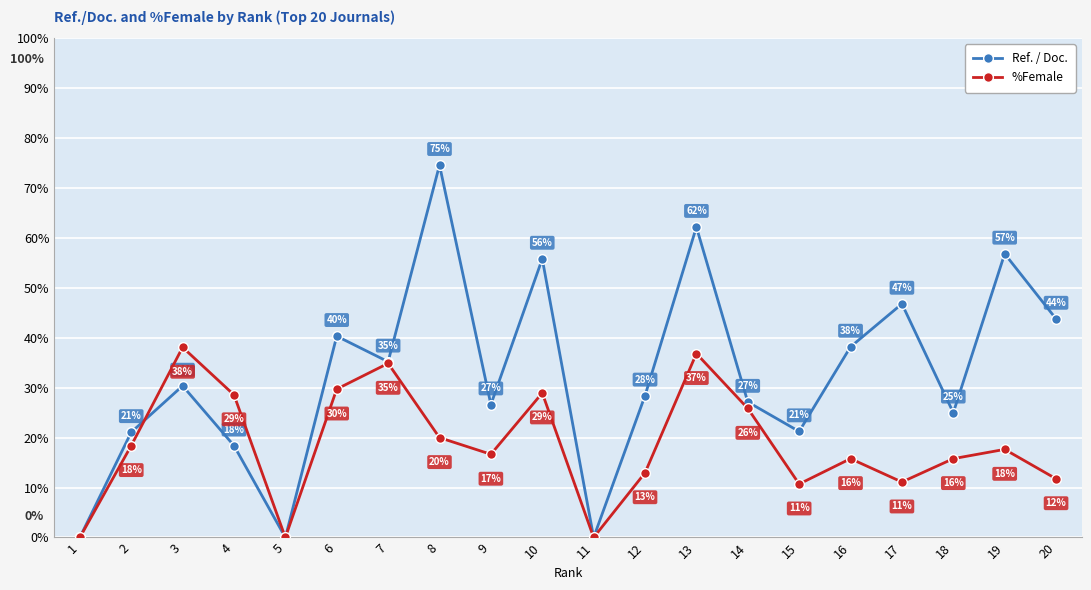

True or false: %Female and Ref. / Doc. cross at least once.

True